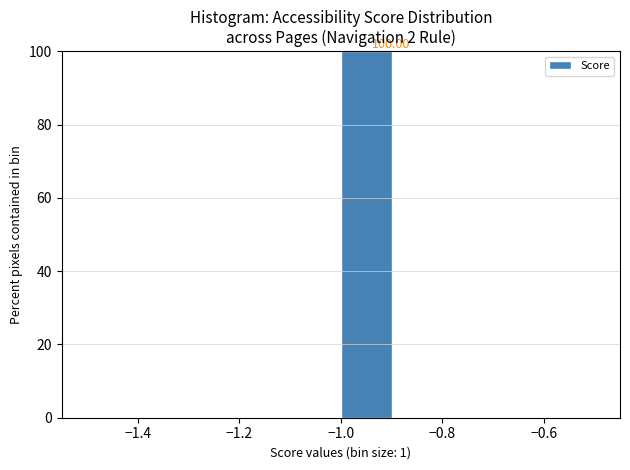

Over which range of the x-axis is the bar tallest?

-1.0 to -0.9